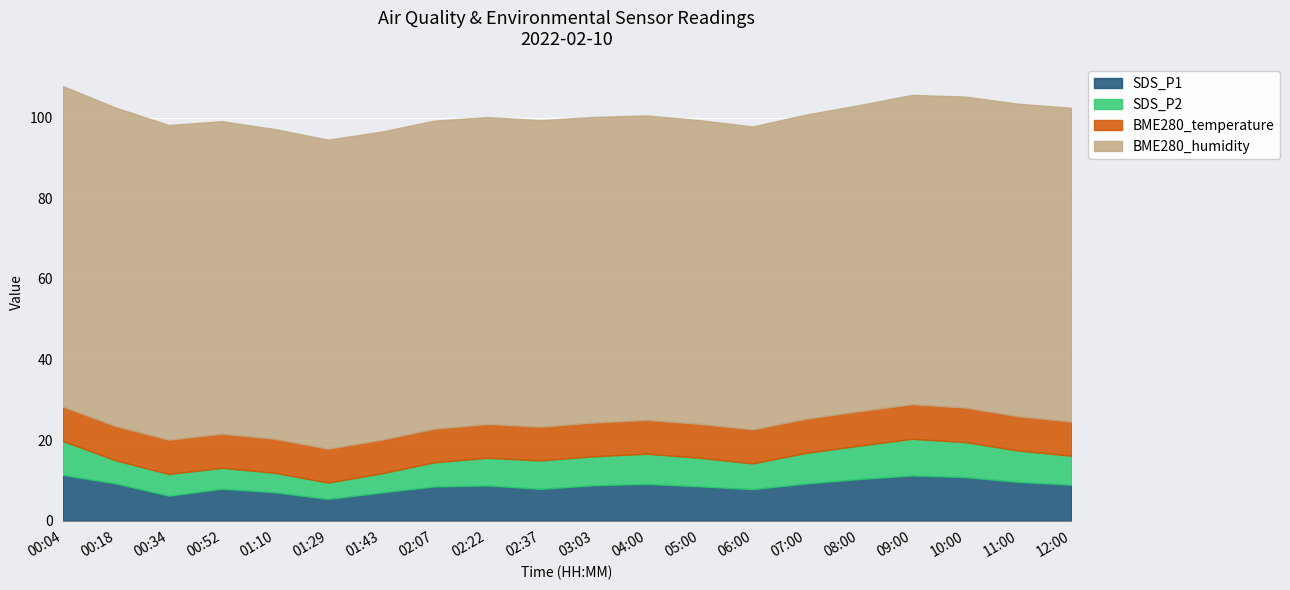

Count the BME280_temperature values in the range 8 to 9.

20